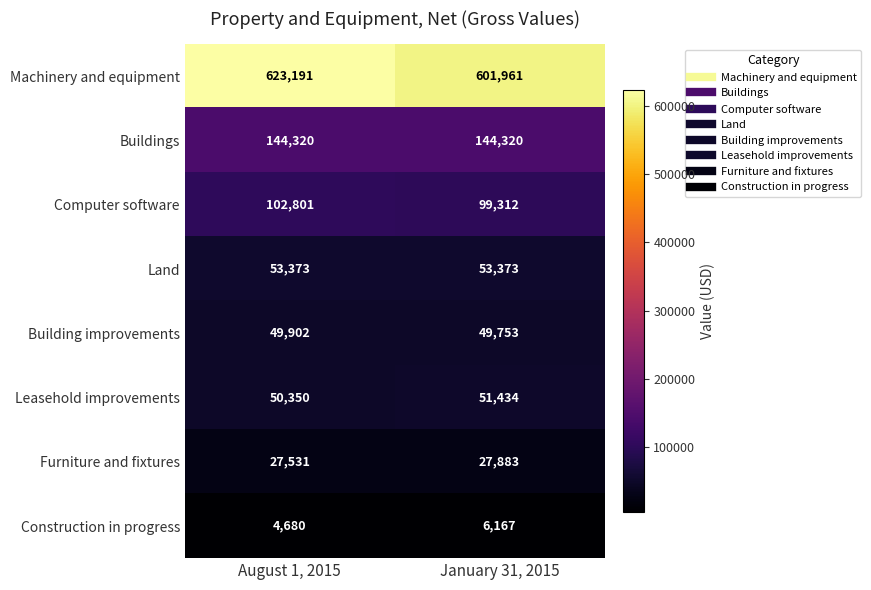

Between August 1, 2015 and January 31, 2015, which series saw the biggest shift?

Machinery and equipment